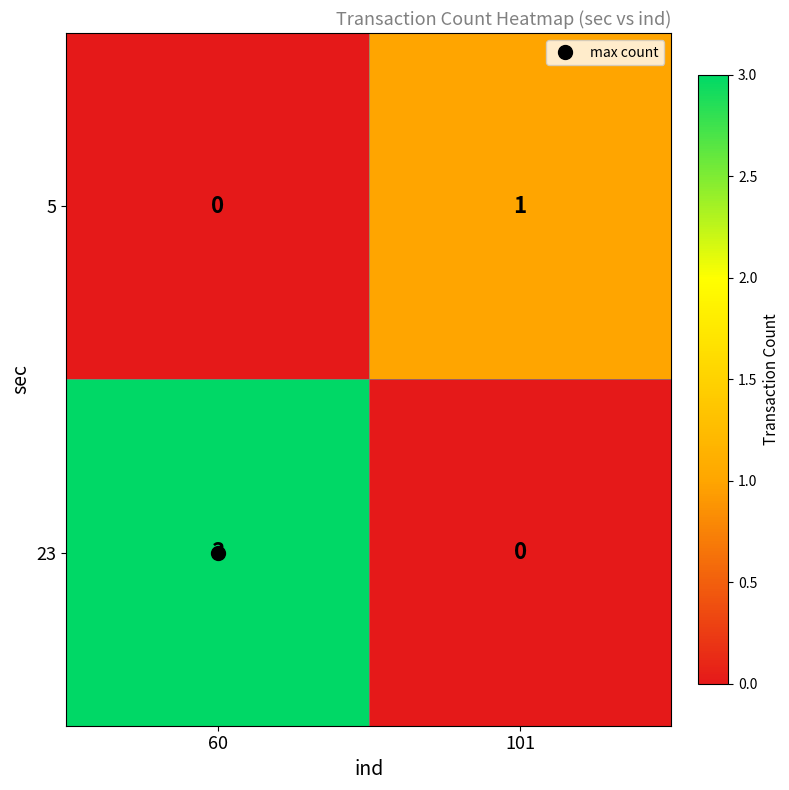

At which label is 5 closest to 0?

60